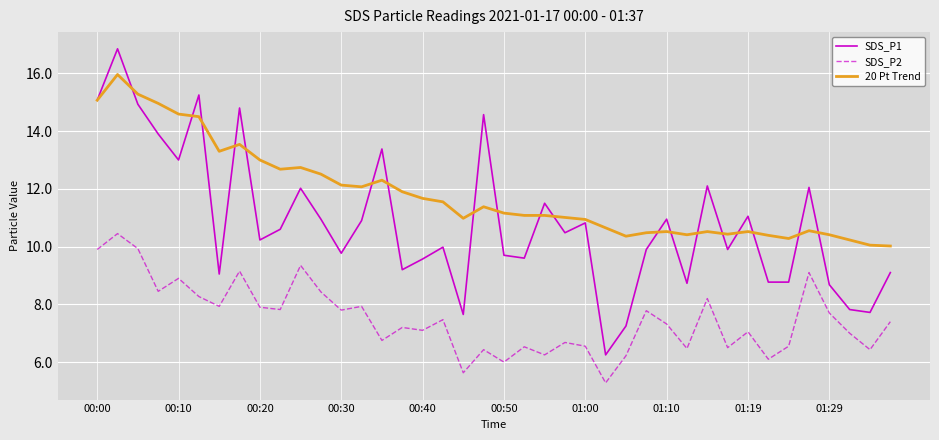

What is the smallest value displayed?

5.3